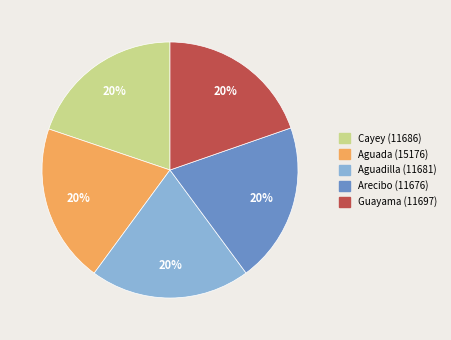

What is the ratio of the value at Aguada (15176) to the value at Arecibo (11676)?

1.0